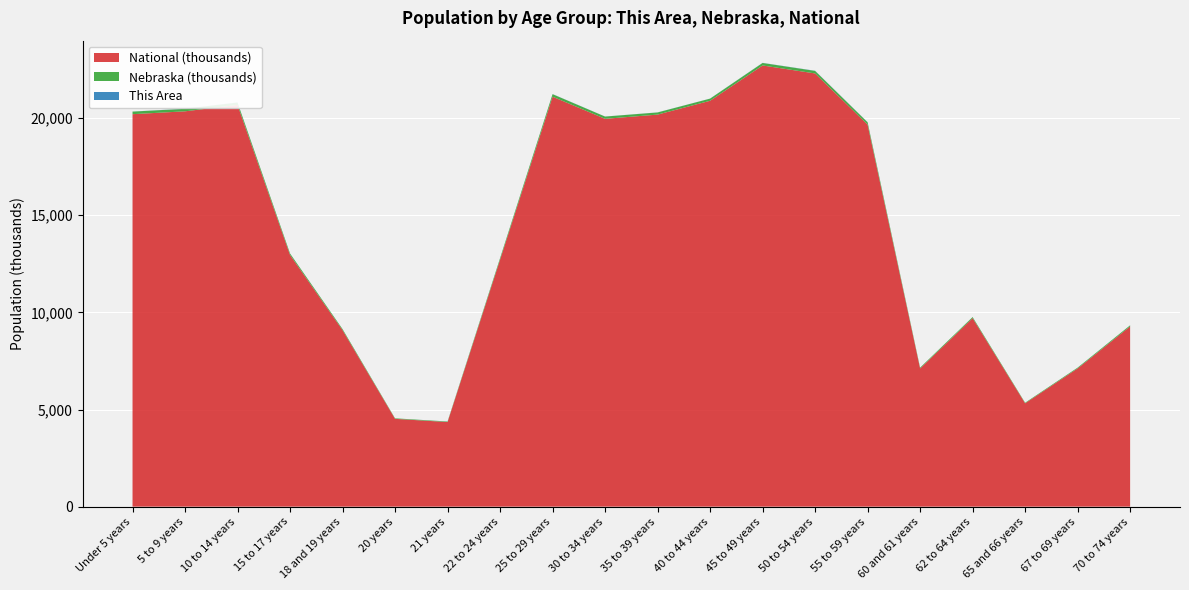

Reading right to left, extract all data points from this chart.

This Area: 3	2	0	1	2	8	8	6	3	4	3	6	4	4	0	1	3	7	8	3
Nebraska: 54292	39186	29648	53839	41651	117686	130235	128491	110477	110361	116100	129076	76717	25679	26880	53251	75679	122706	128928	131908
National: 9278166	7115361	5319902	9704197	7113727	19664805	22298125	22708591	20890964	20179642	19962099	21101849	12712576	4354294	4519129	9086089	12954254	20677194	20348657	20201362